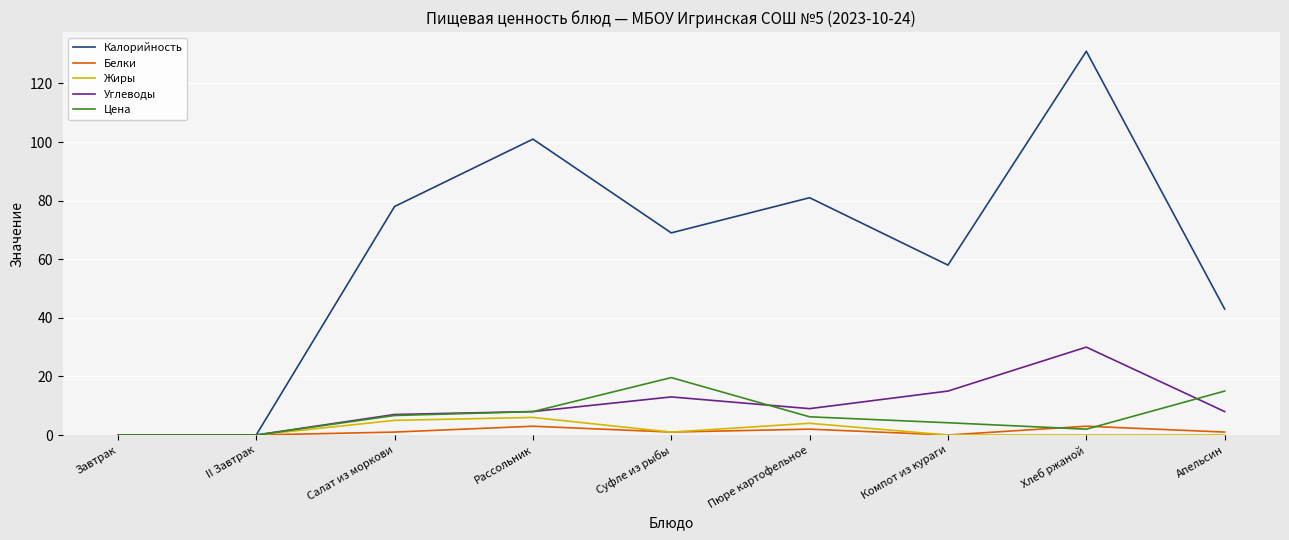

What are all the series names shown in the legend?

Калорийность, Белки, Жиры, Углеводы, Цена